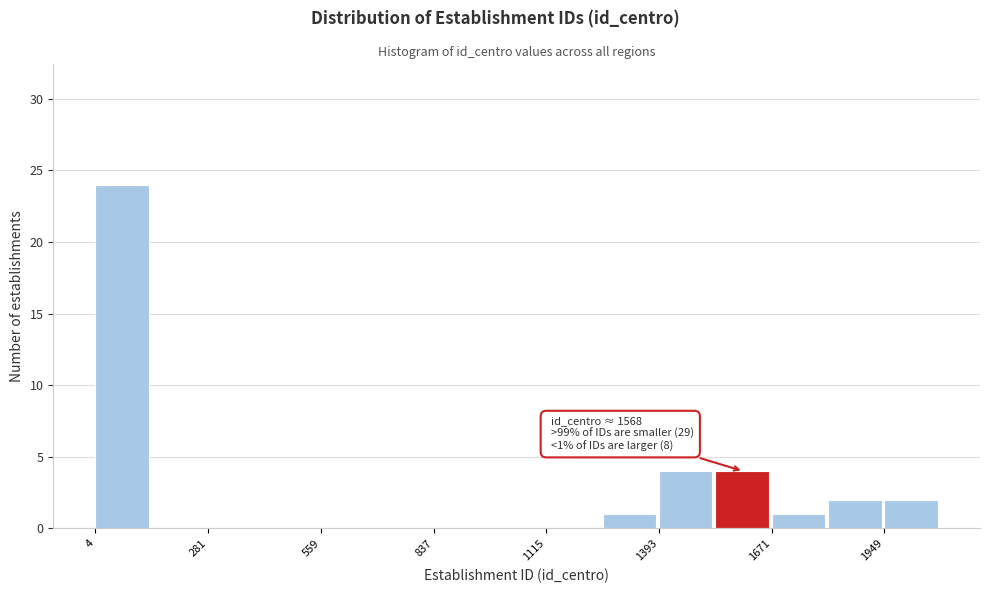

Around what value on the x-axis is the tallest bar? Give the approximate position of its centre, as read against the axis.

50